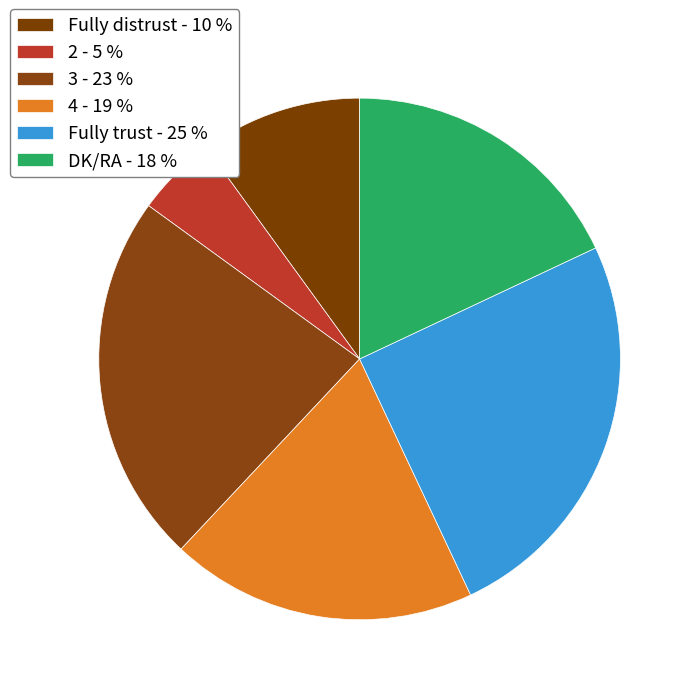

The DK/RA slice represents 8% of the pie. True or false?

False